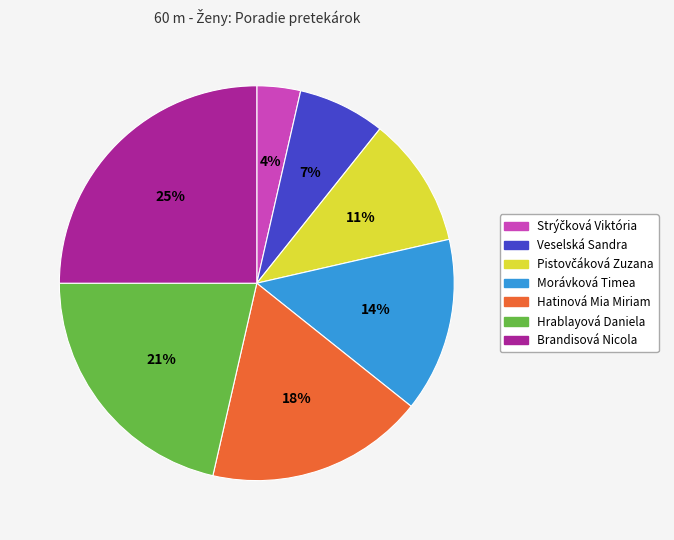

Combined, do Hrablayová Daniela and Morávková Timea account for over 50%?

No